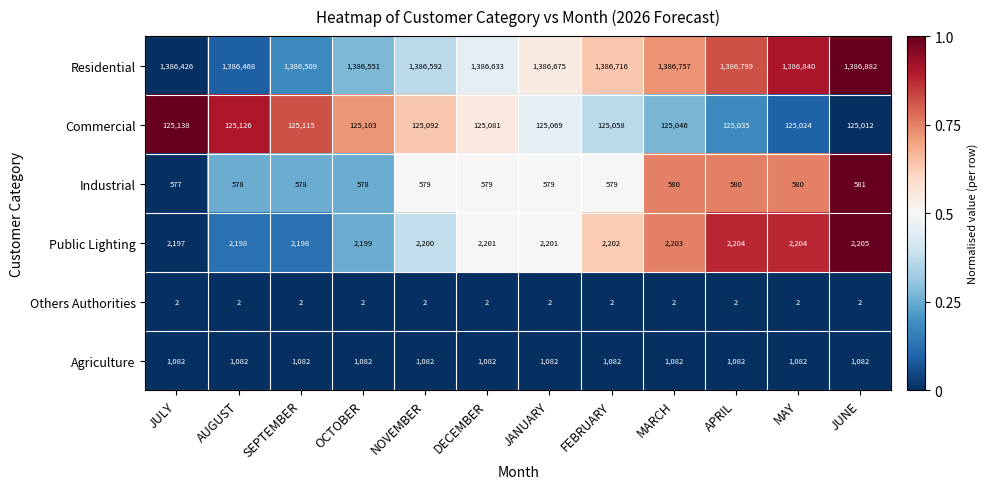

What is the greatest value displayed?

1386882